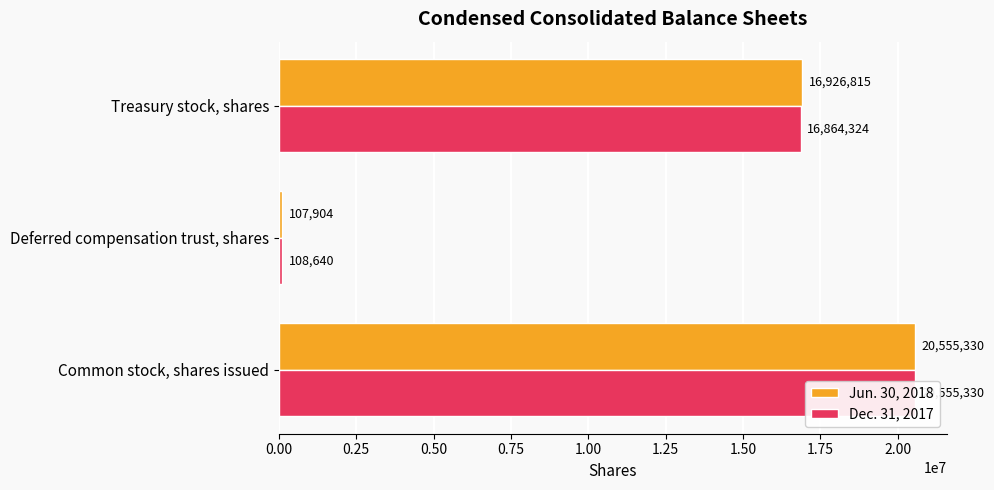

At how many categories does at least one series exceed 11657818?

2